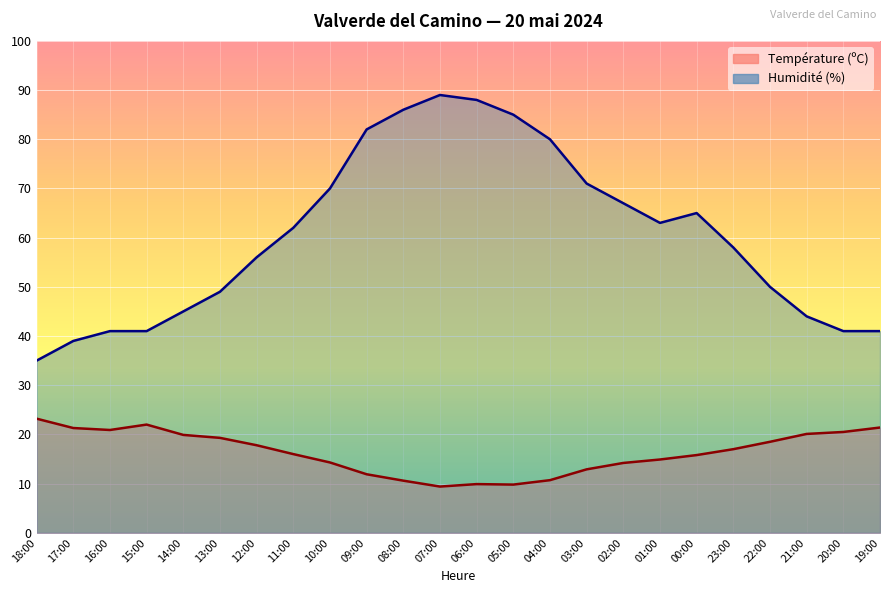

Rank the series by their maximum value, from lowest to highest.

Température (ºC), Humidité (%)